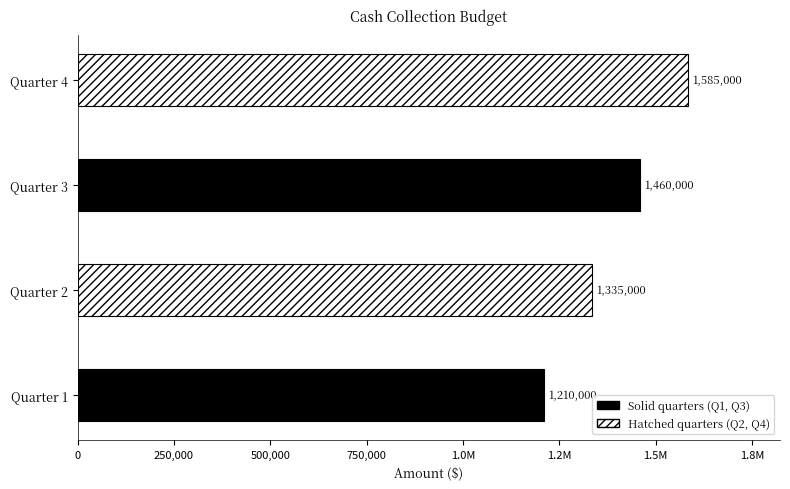

Does the chart contain any negative values?

No